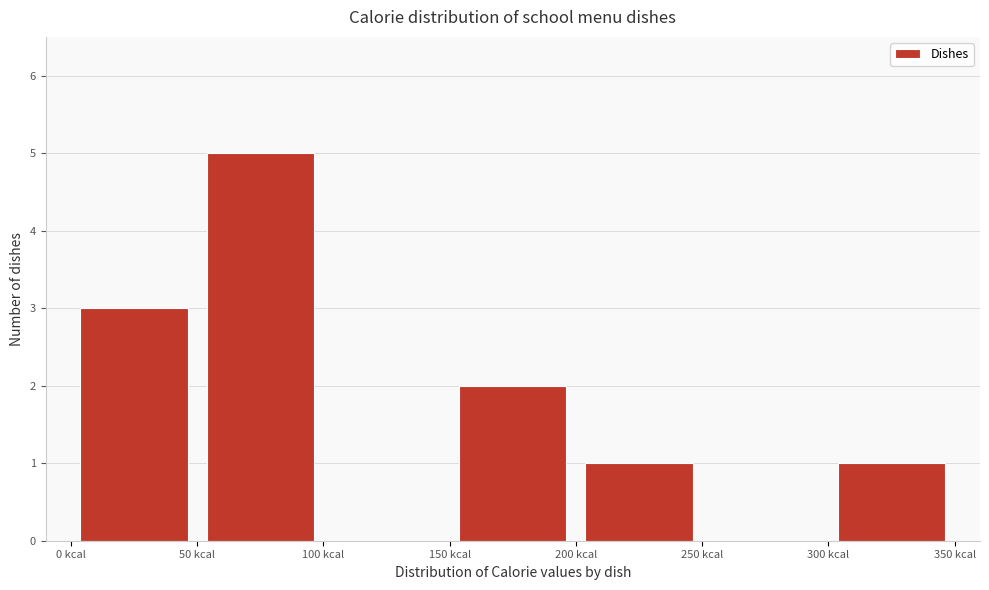

Reading left to right, list every bar in this chart as the range it spans on the x-axis followed by its height. The values are not printed on the chart, so give them approximately, as read against the axis.

0 to 50: 3
50 to 100: 5
100 to 150: 0
150 to 200: 2
200 to 250: 1
250 to 300: 0
300 to 350: 1